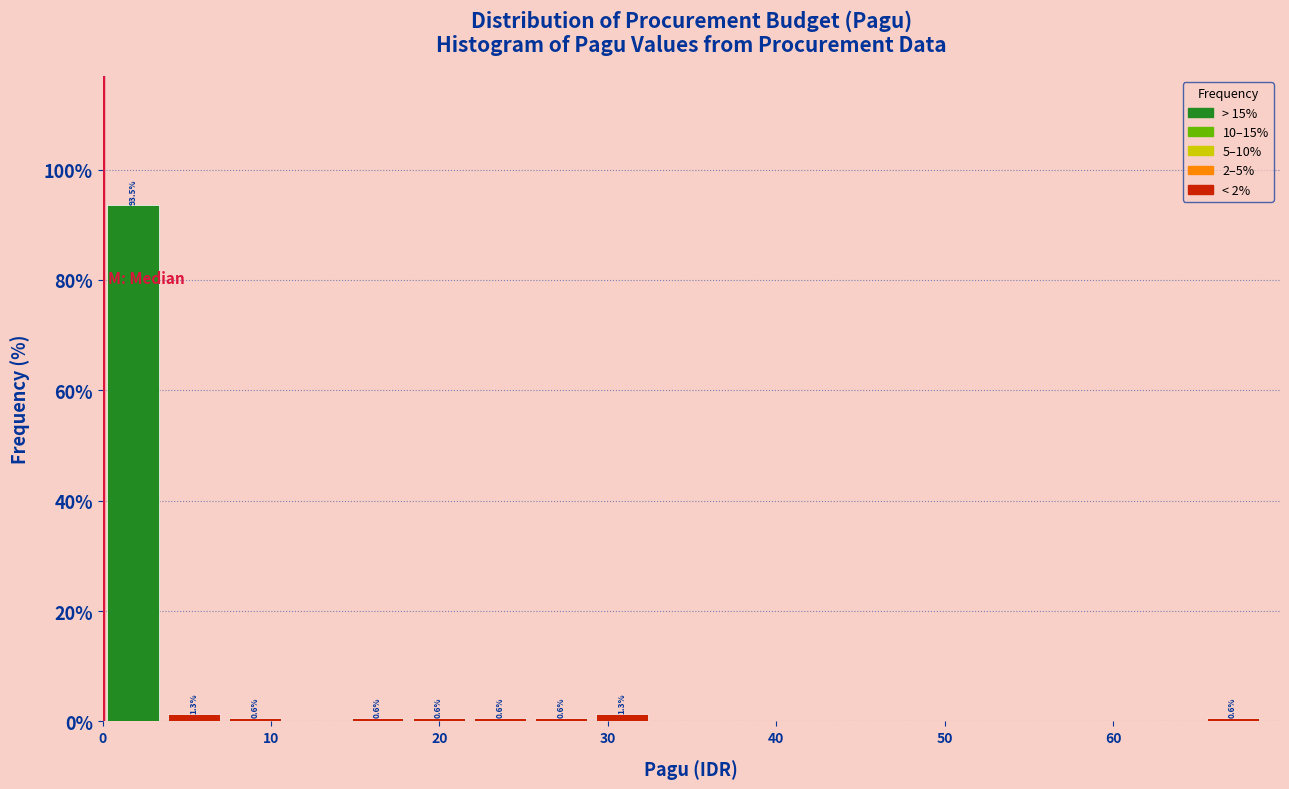

Read against the x-axis, roughly where is the centre of the tallest bar?

2